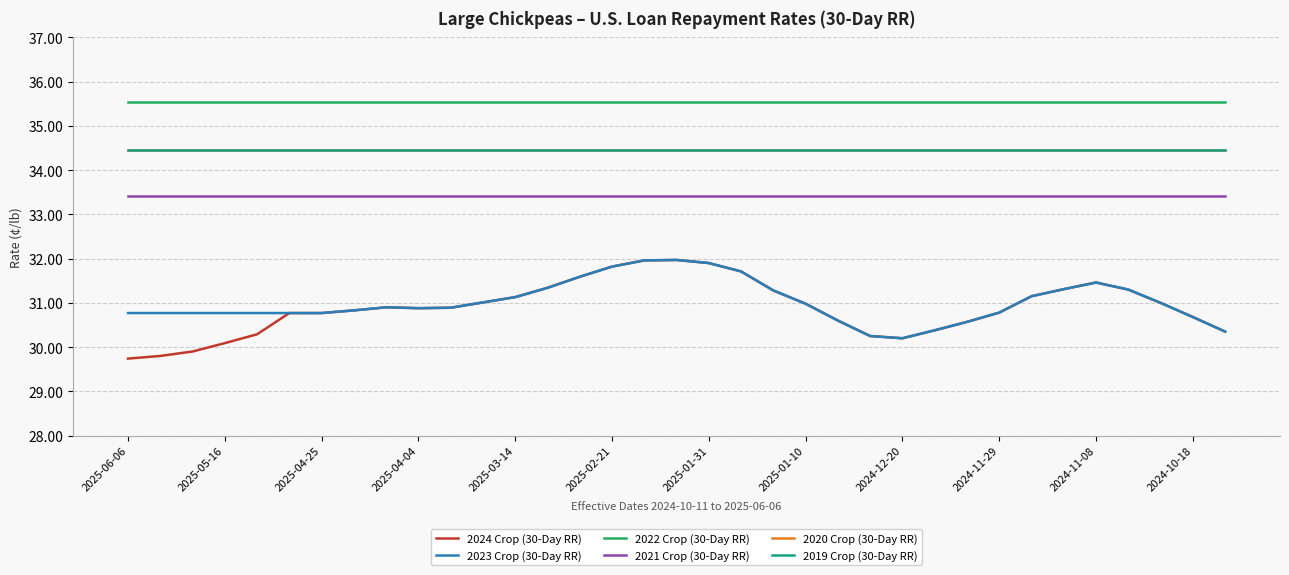

True or false: 2024 Crop (30-Day RR) has more than 0 interior local peaks.

True